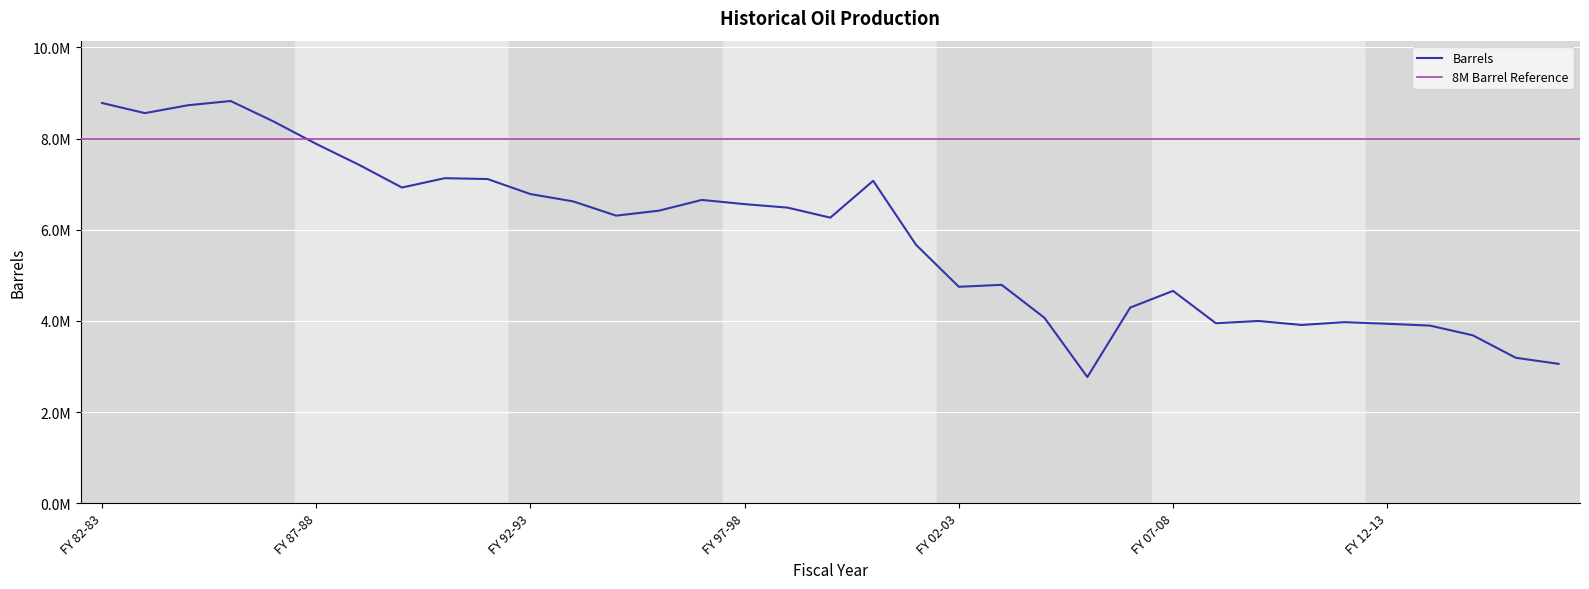

At which category does the chart reach its peak across all series?

FY 85-86